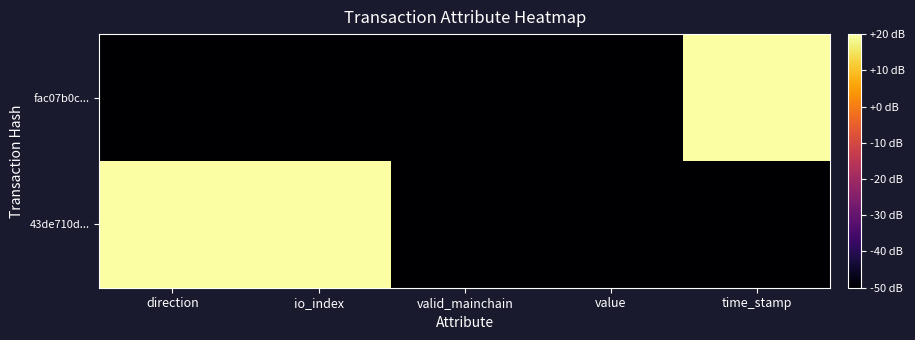

Rank the series by their average value, from lowest to highest.

fac07b0c..., 43de710d...